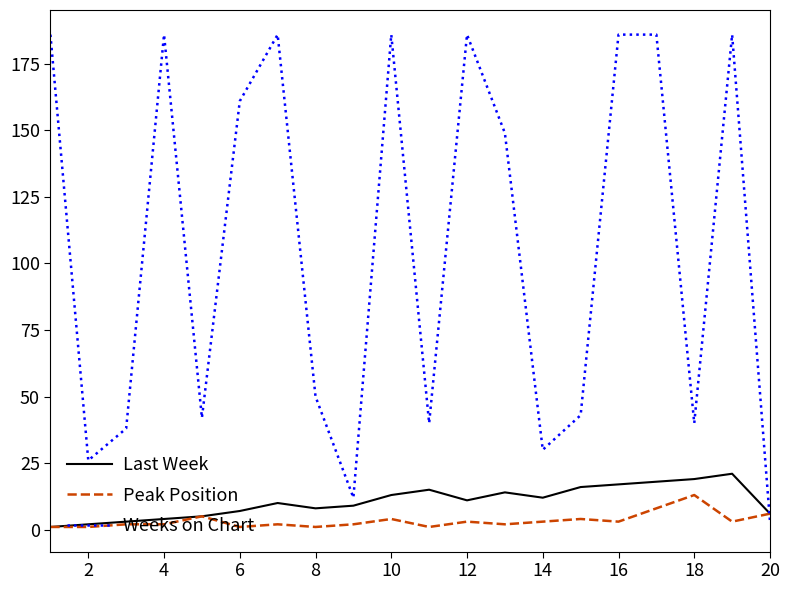

What is the smallest value displayed?

1